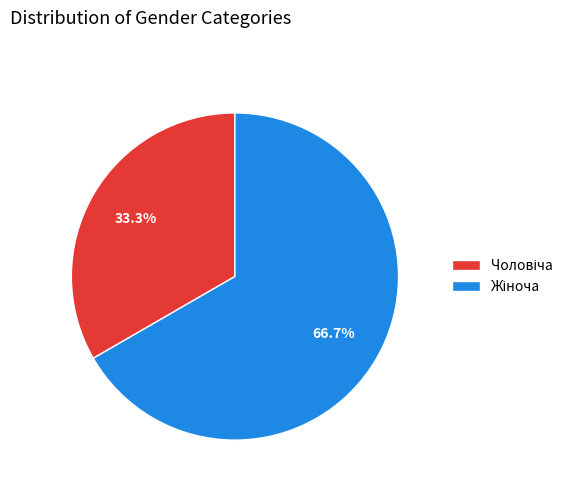

Is there any slice that represents more than half of the pie?

Yes